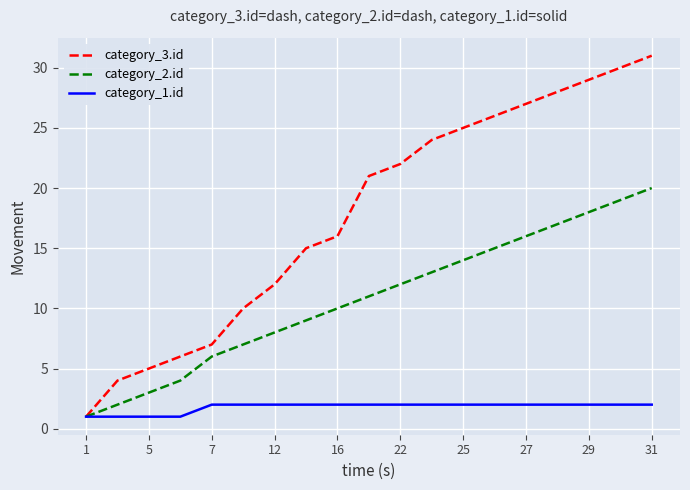

Which series has the largest range (max minus min)?

category_3.id